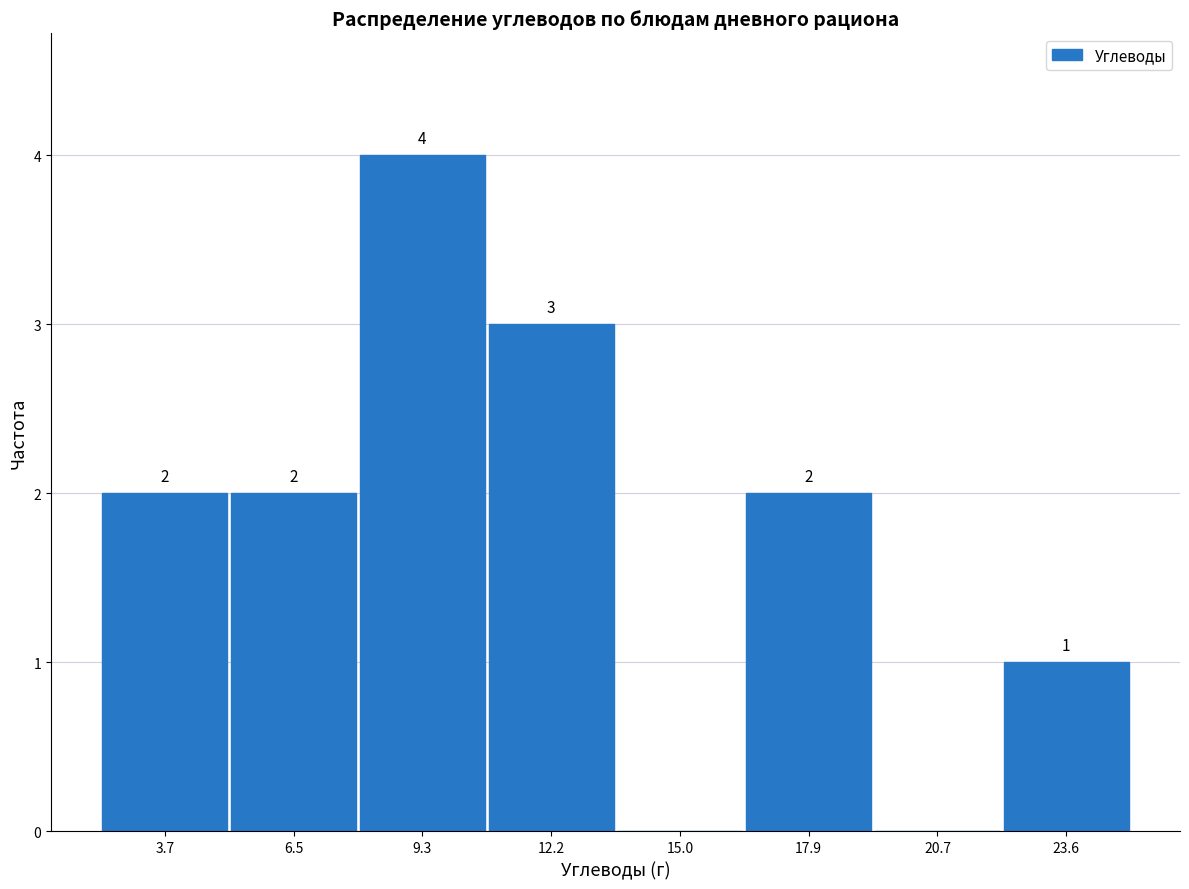

Over which range of the x-axis is the bar tallest?

8.0 to 11.0